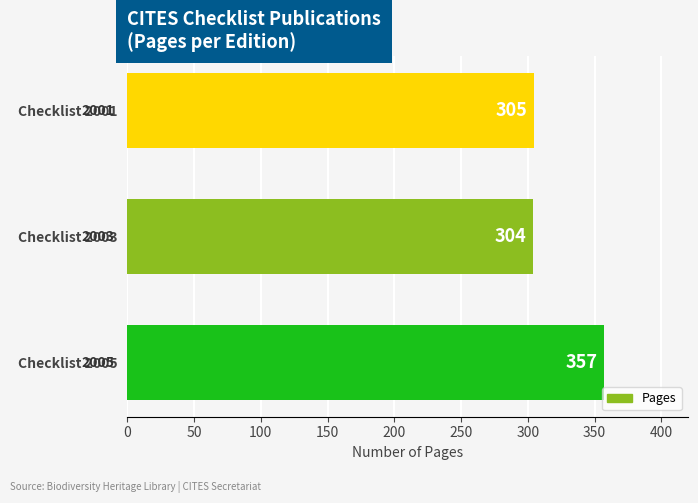

At which category does the chart reach its minimum across all series?

Checklist 2003